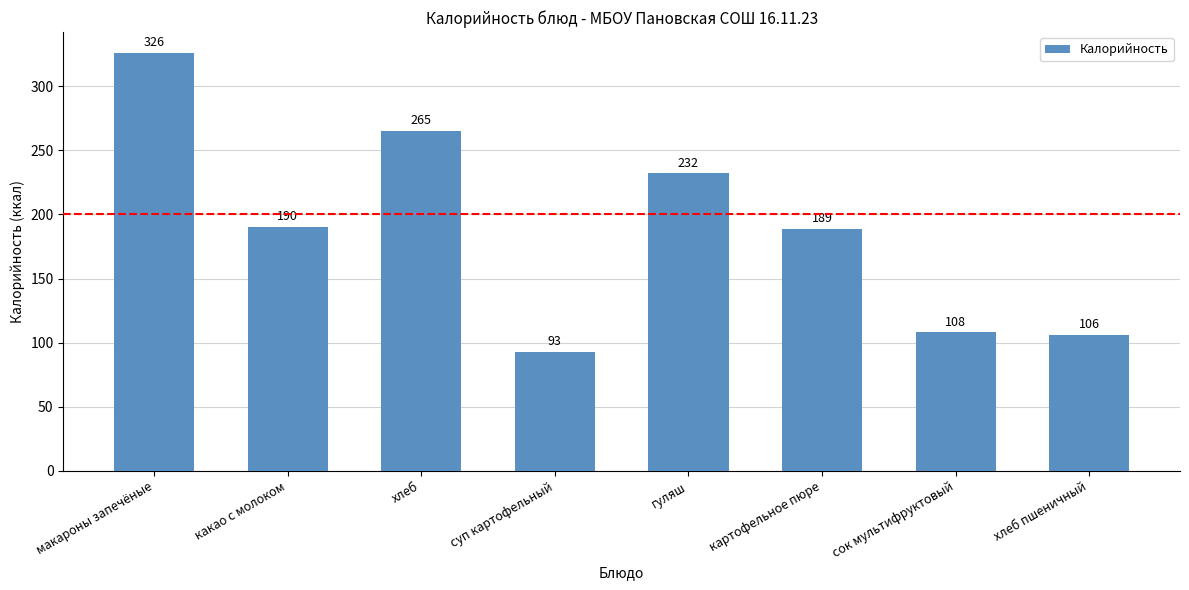

Where is the data nearest to the value 209?

какао с молоком